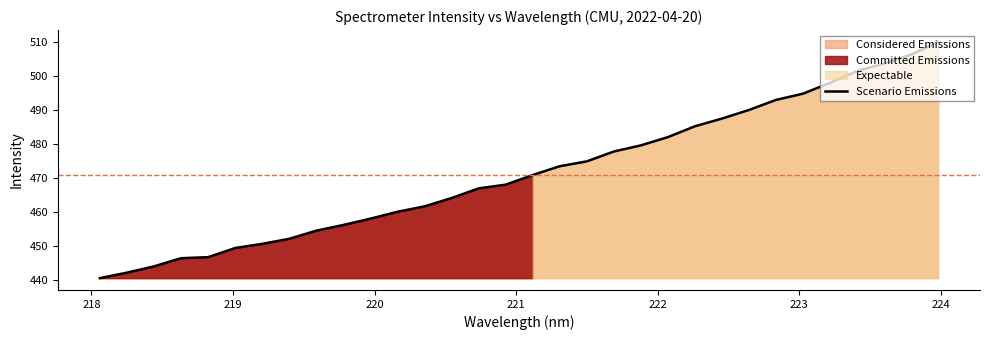

What is the maximum value for Scenario Emissions?

510.1